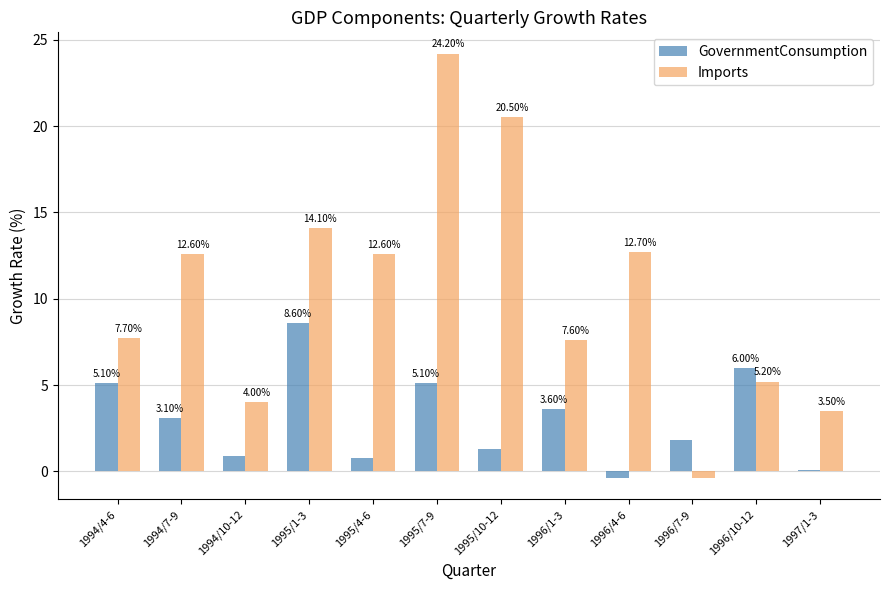

What is the label of the 6th bar from the right?

1995/10-12